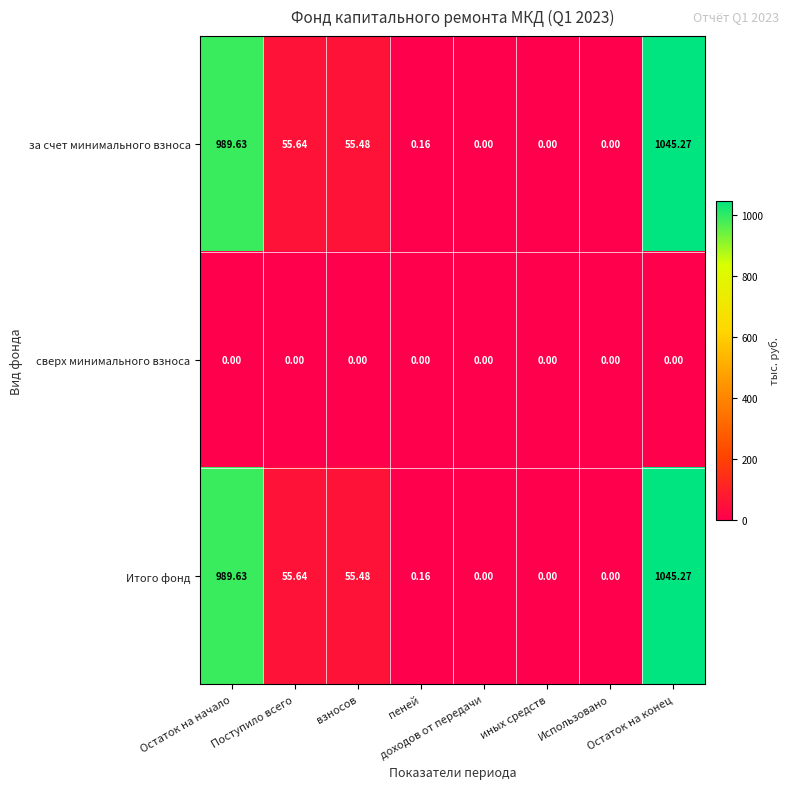

How many data points in за счет минимального взноса are above 55?

4